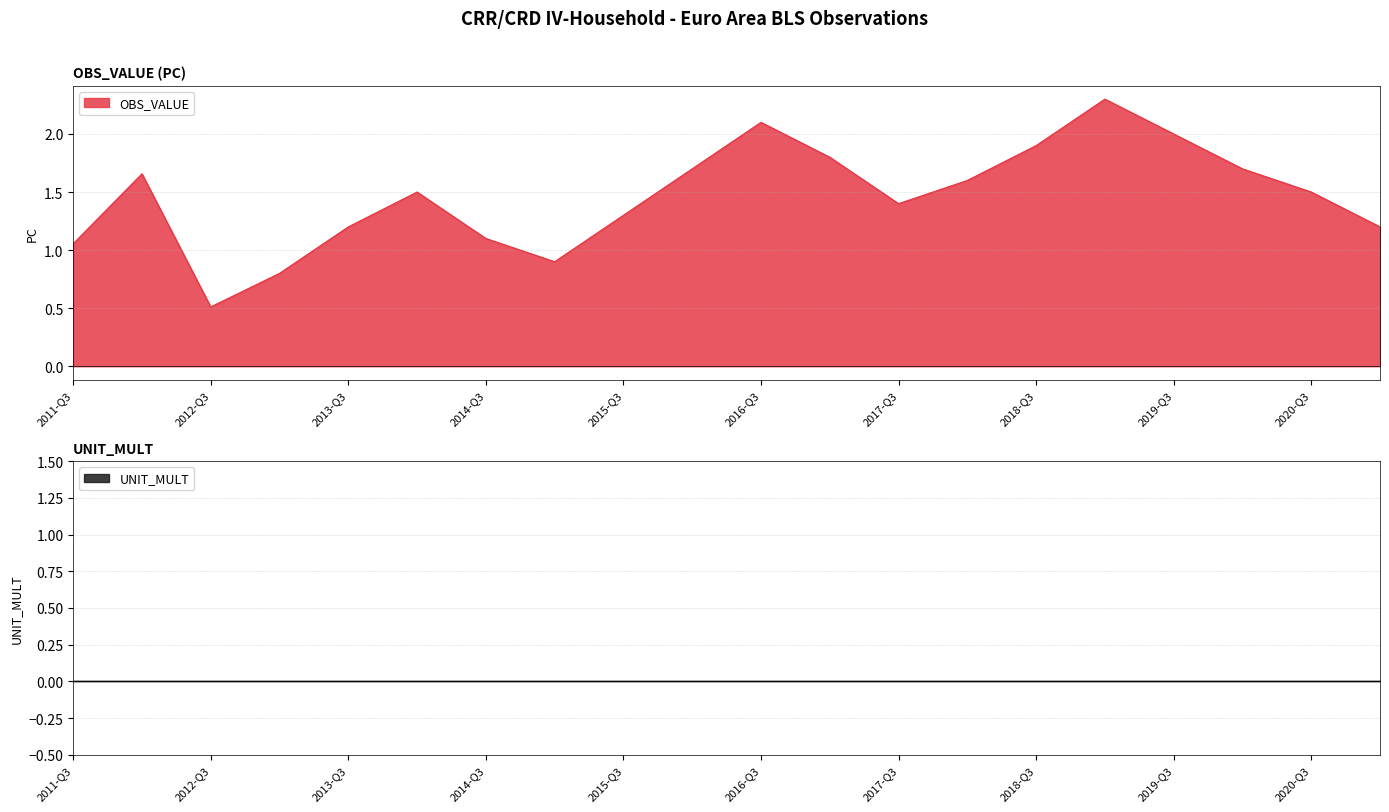

The value at 2016-Q3 is 3.0. True or false?

False